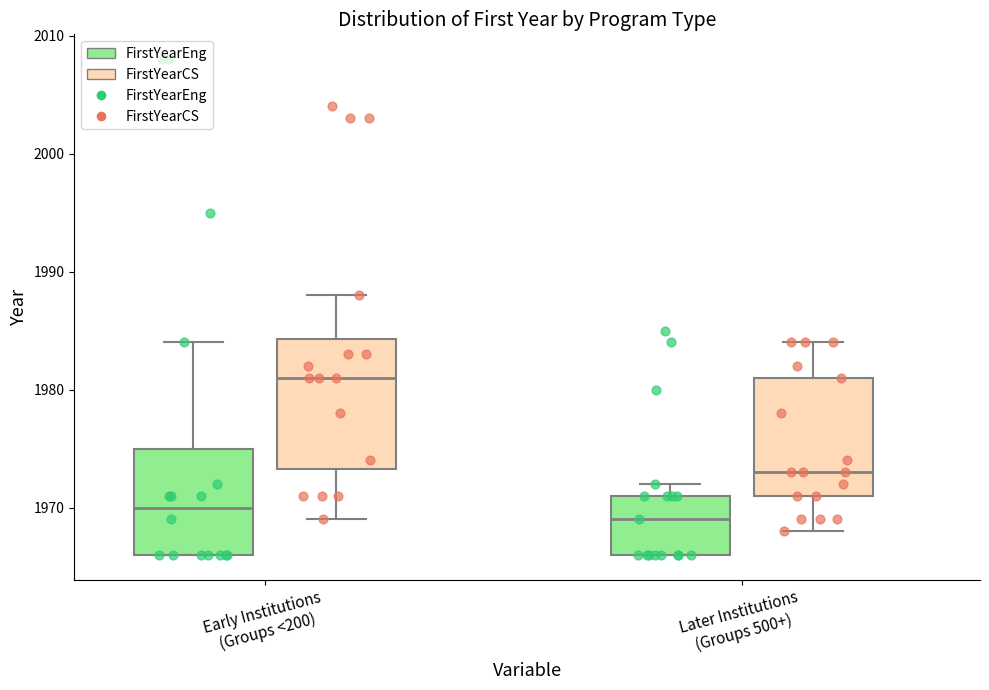

Reading left to right, read every box against the y-axis: the position of its median line, the range the box covers, and the ends of its whiskers. The values are not printed on the chart, so give them approximately, as read against the axis.

Early Institutions (Groups <200) (FirstYearEng): median 1970, box 1966 to 1975, whiskers 1966 to 1984
Early Institutions (Groups <200) (FirstYearCS): median 1981, box 1973 to 1984, whiskers 1969 to 1988
Later Institutions (Groups 500+) (FirstYearEng): median 1969, box 1966 to 1971, whiskers 1966 to 1972
Later Institutions (Groups 500+) (FirstYearCS): median 1973, box 1971 to 1981, whiskers 1968 to 1984